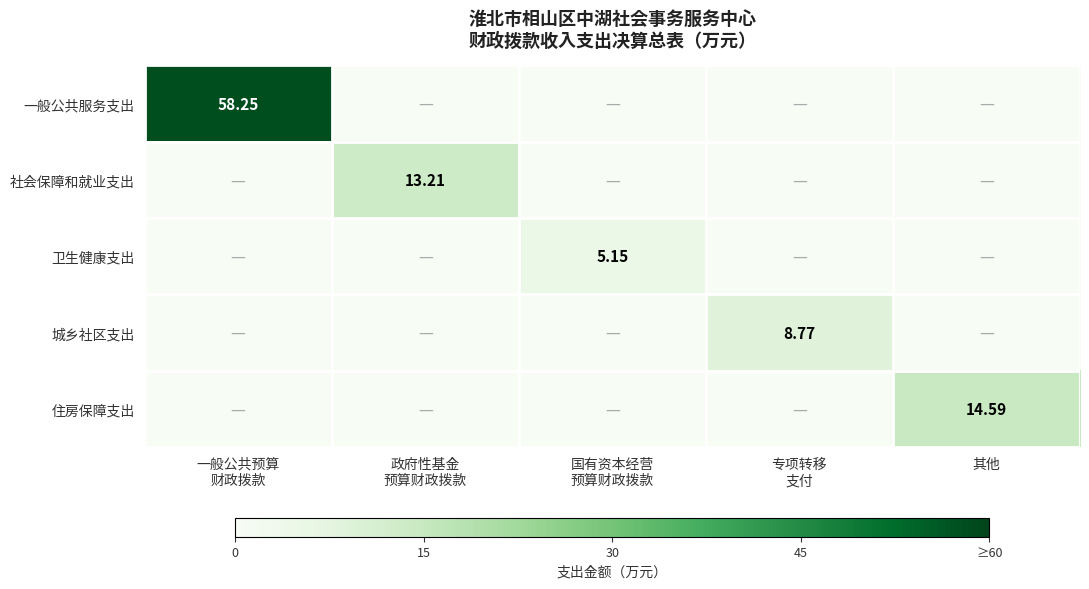

What is the maximum value for 一般公共服务支出?

58.2